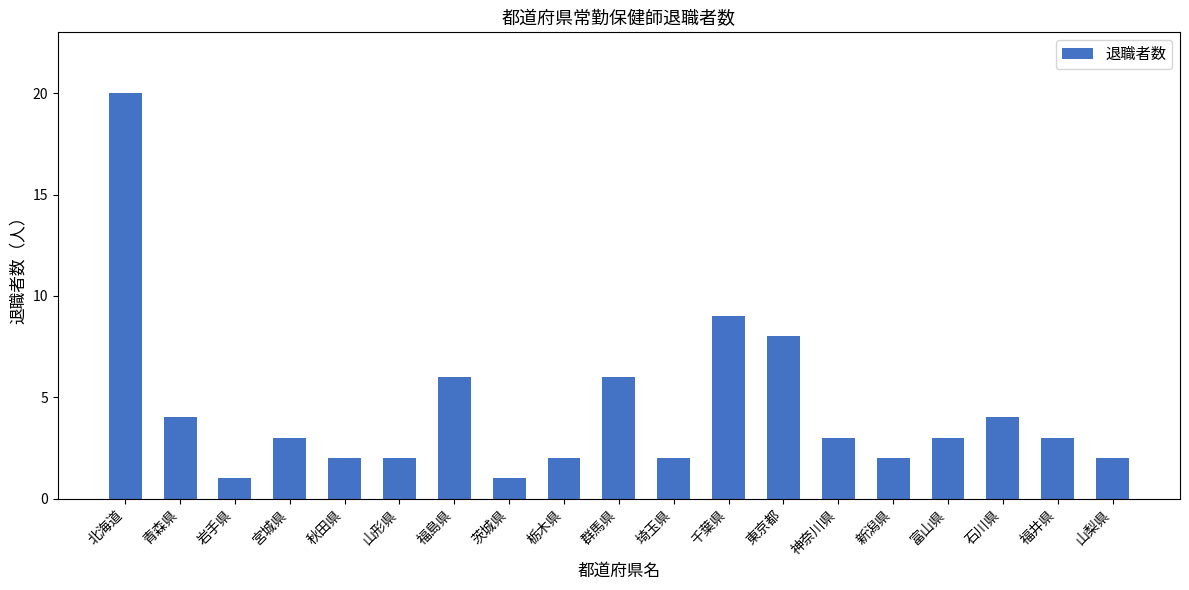

Count the number of data series in this chart.

1